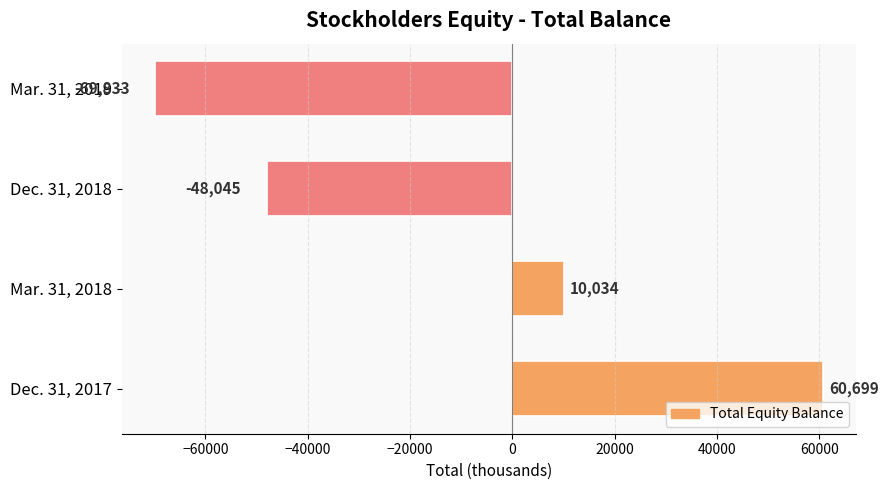

What is the smallest value displayed?

-69833